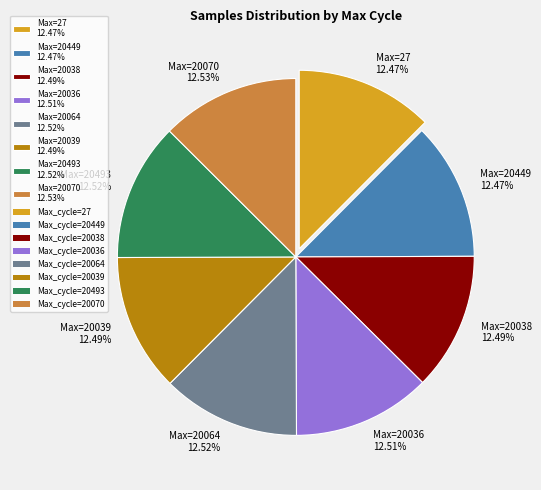

Does Max=20064 12.52% represent more than half of the total?

No